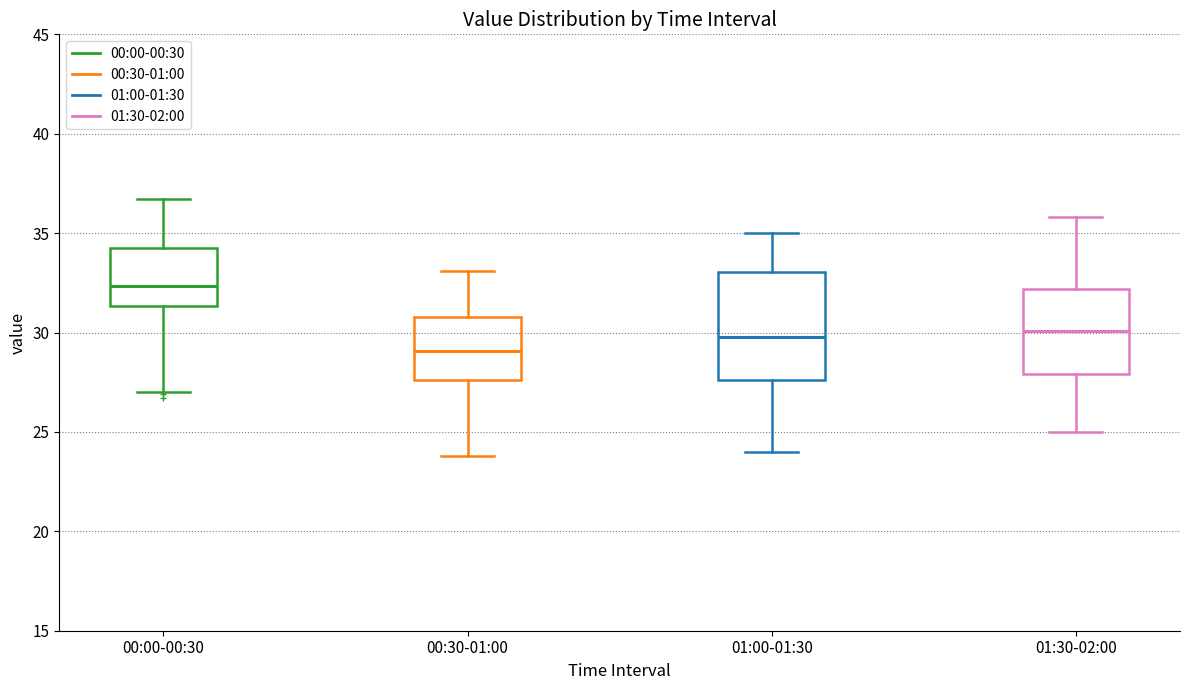

Comparing the boxes themselves (not the whiskers), which one is the tallest?

01:00-01:30